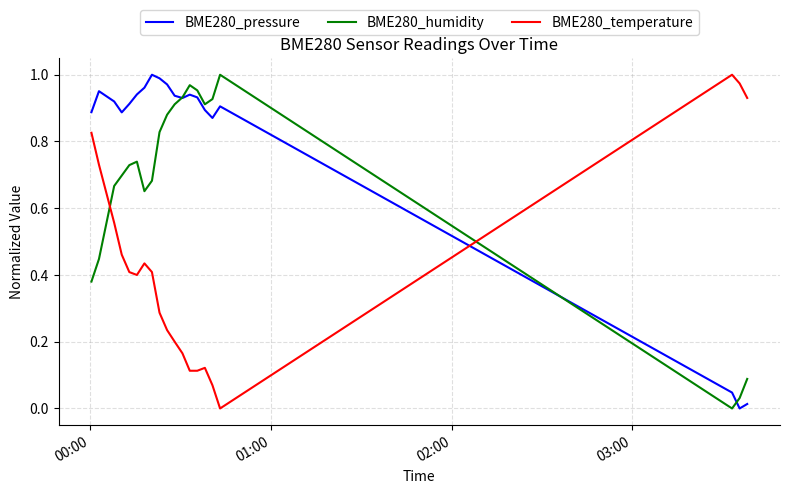

How many intersections are there between BME280_humidity and BME280_temperature?

2